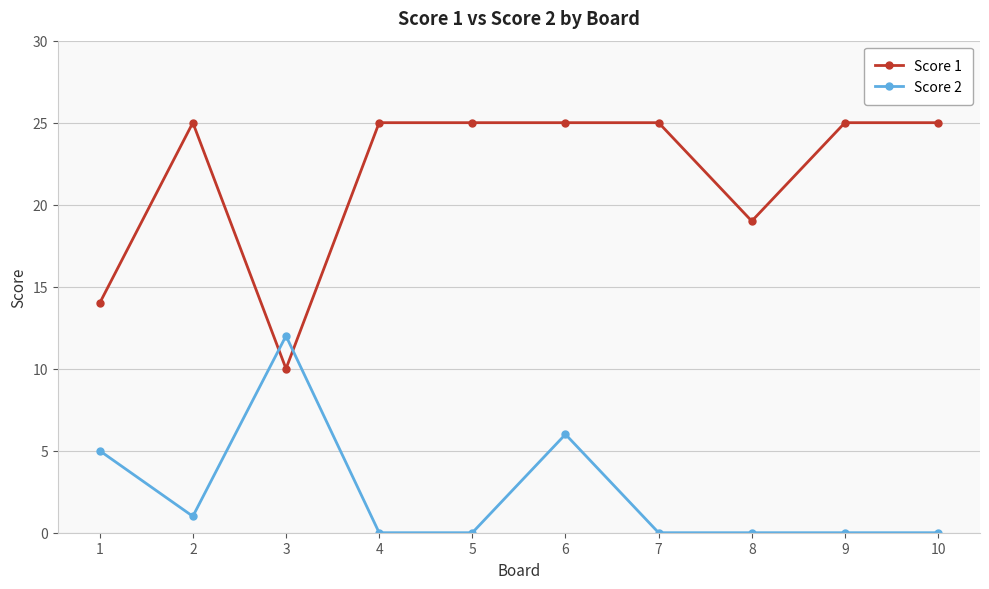

Which series ends up on top after the final intersection of Score 1 and Score 2?

Score 1